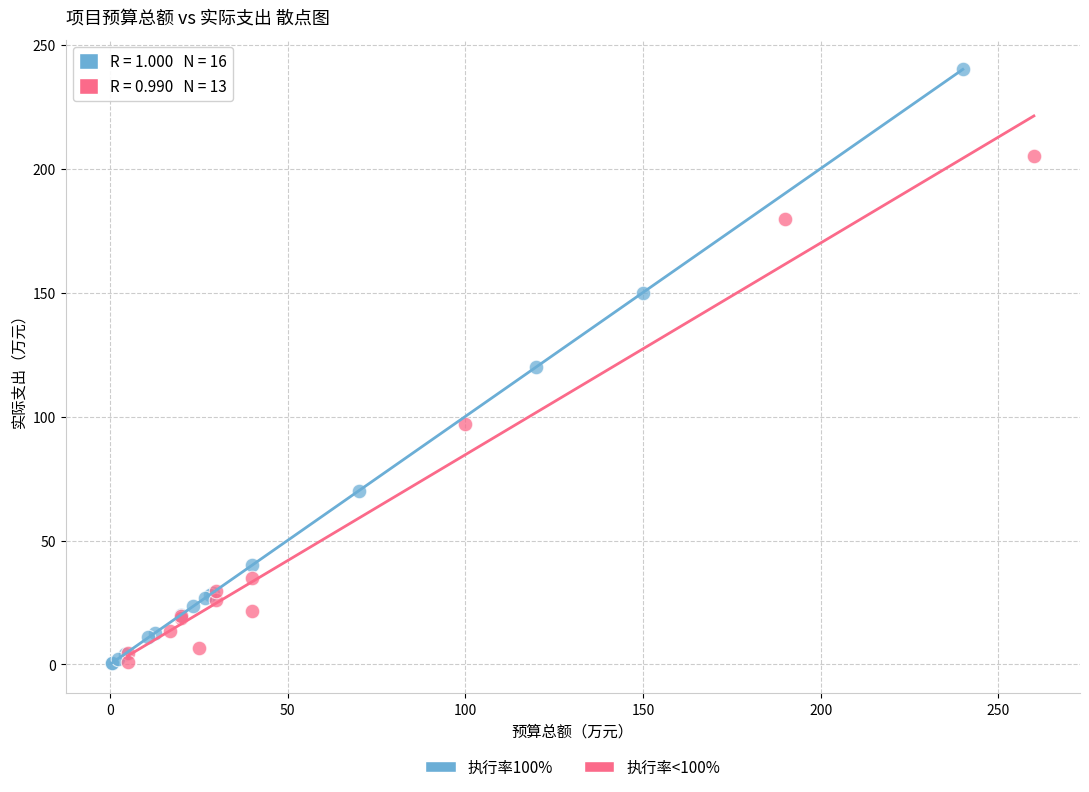

Which series reaches the maximum Y coordinate?

执行率100%